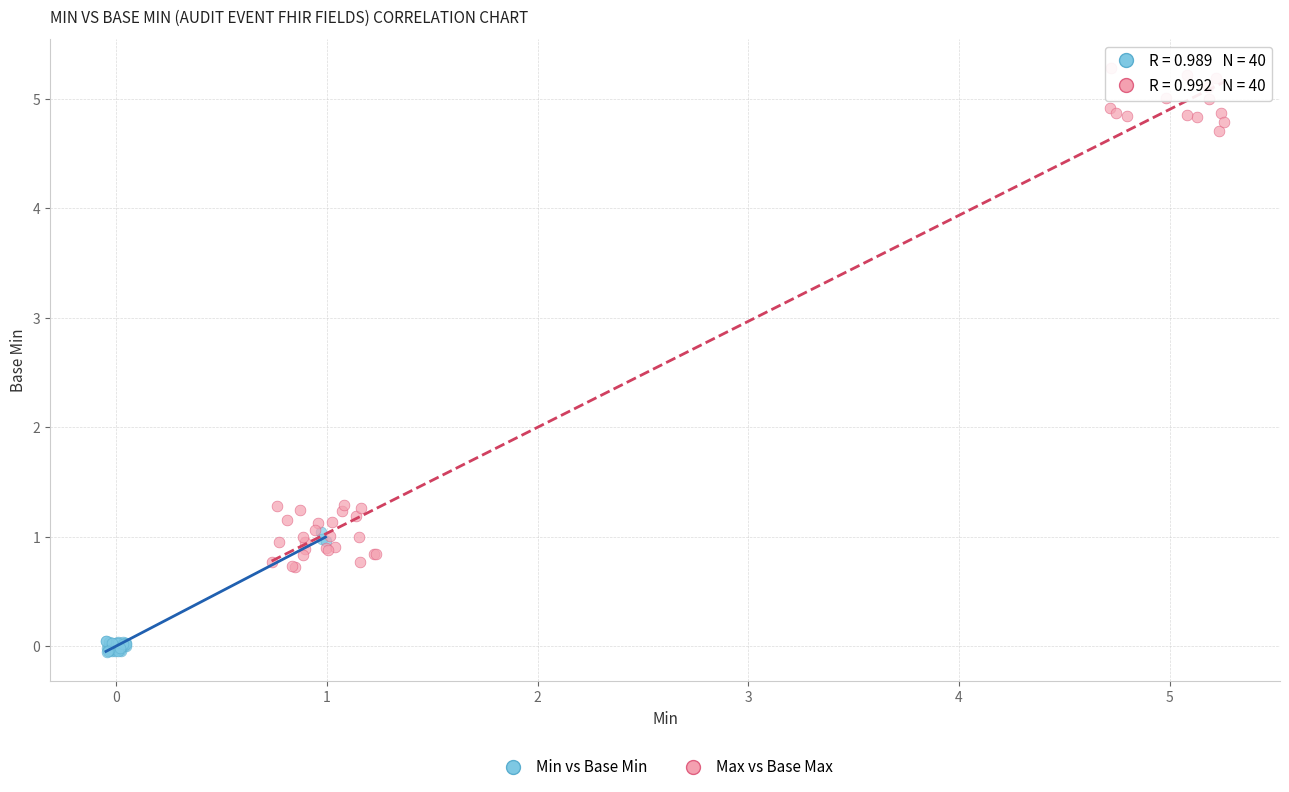

Which series reaches the minimum Y coordinate?

Min vs Base Min